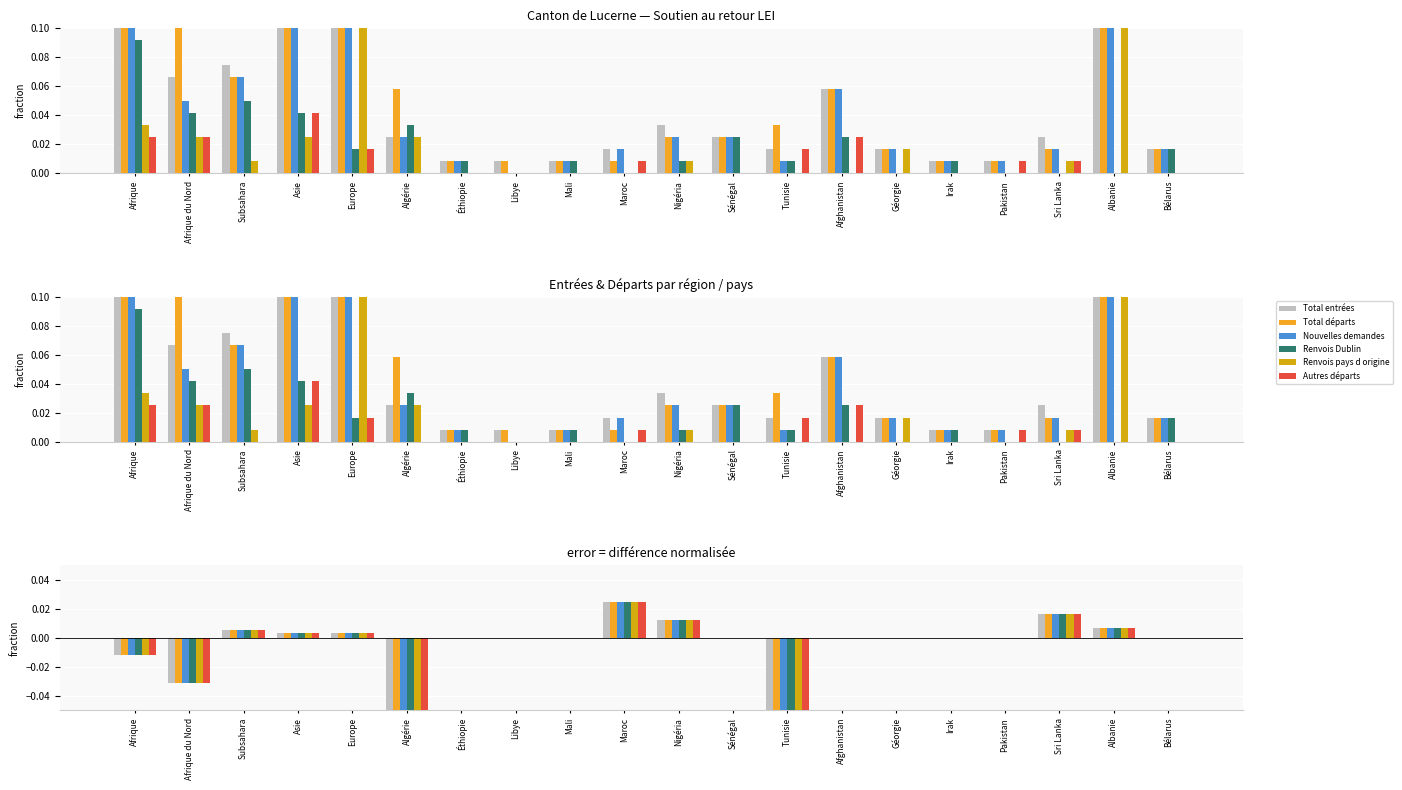

How many data points in Total départs are above 0?

7